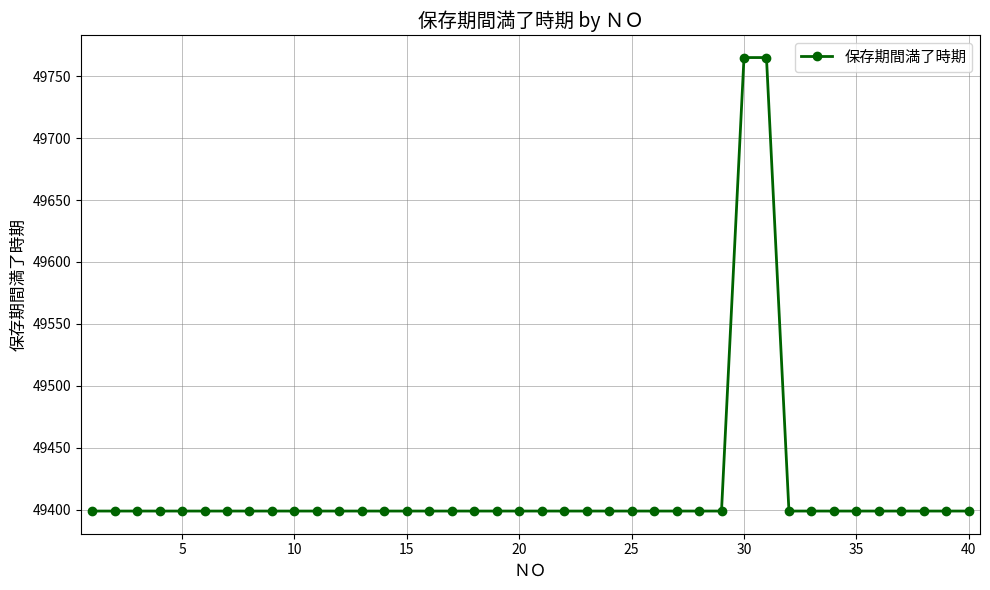

What is the value of the 20th point from the left?

49399